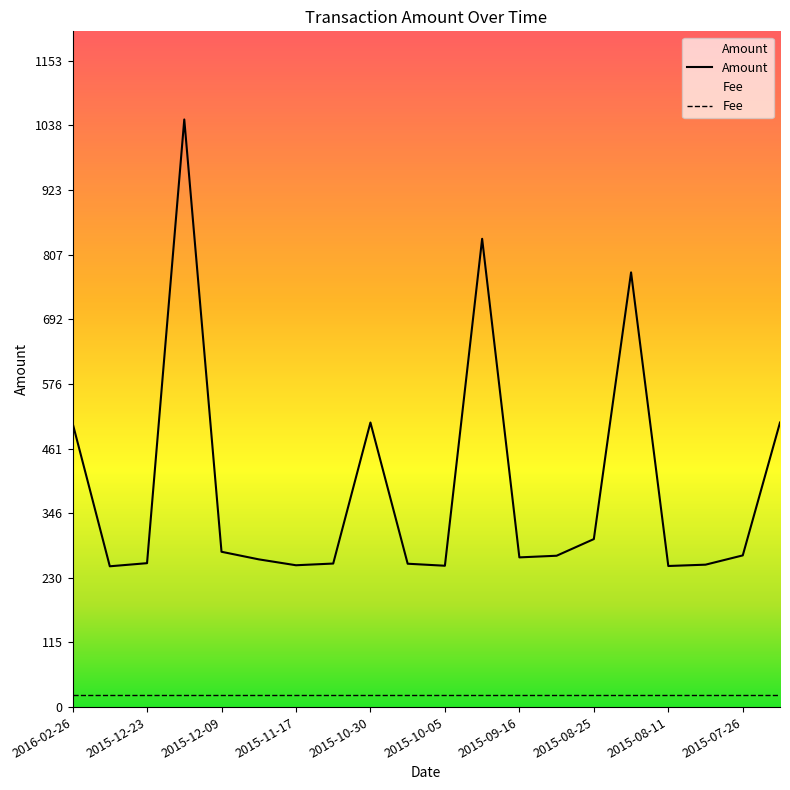

What is the smallest value displayed?

21.0